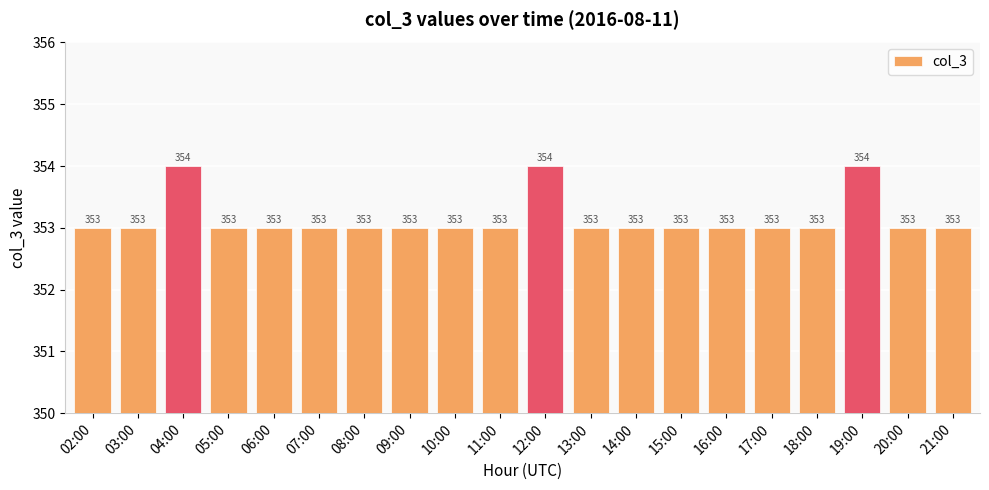

What is the maximum value shown in the chart?

354